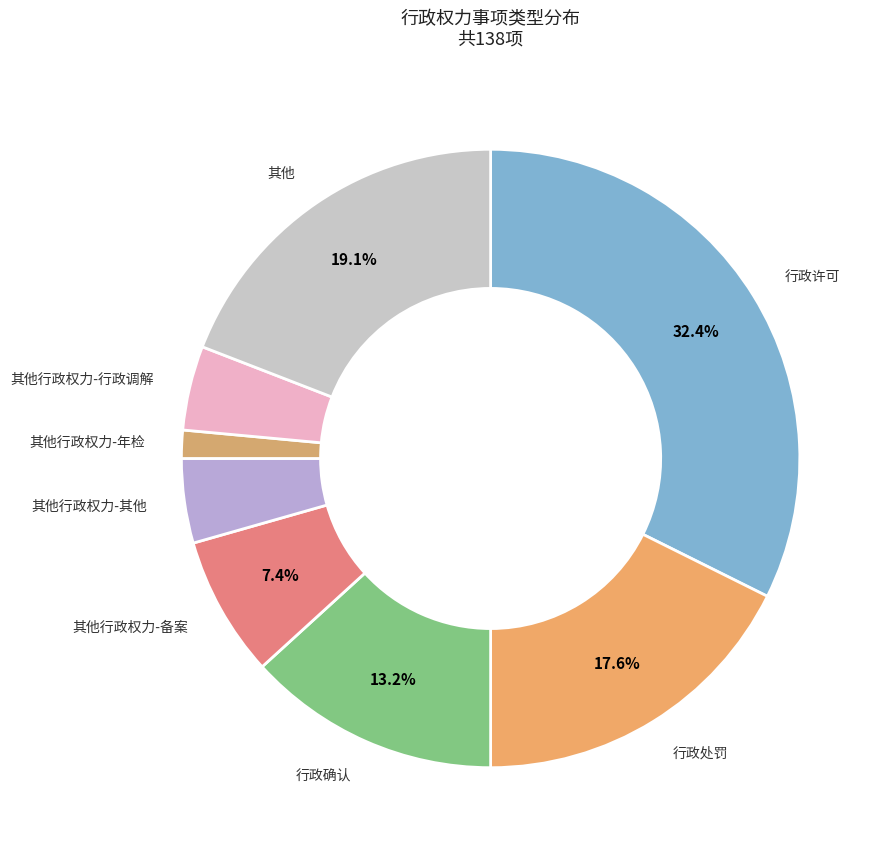

How many segments does this pie chart have?

8